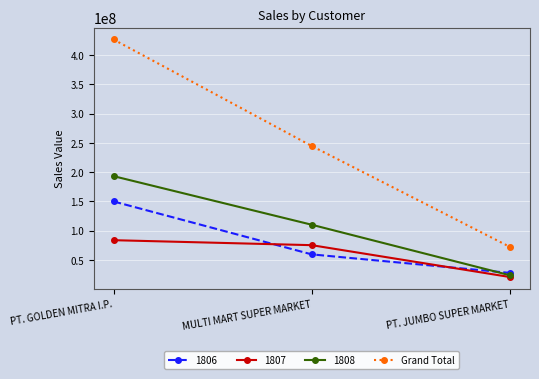

What is the minimum value shown in the chart?

20754000